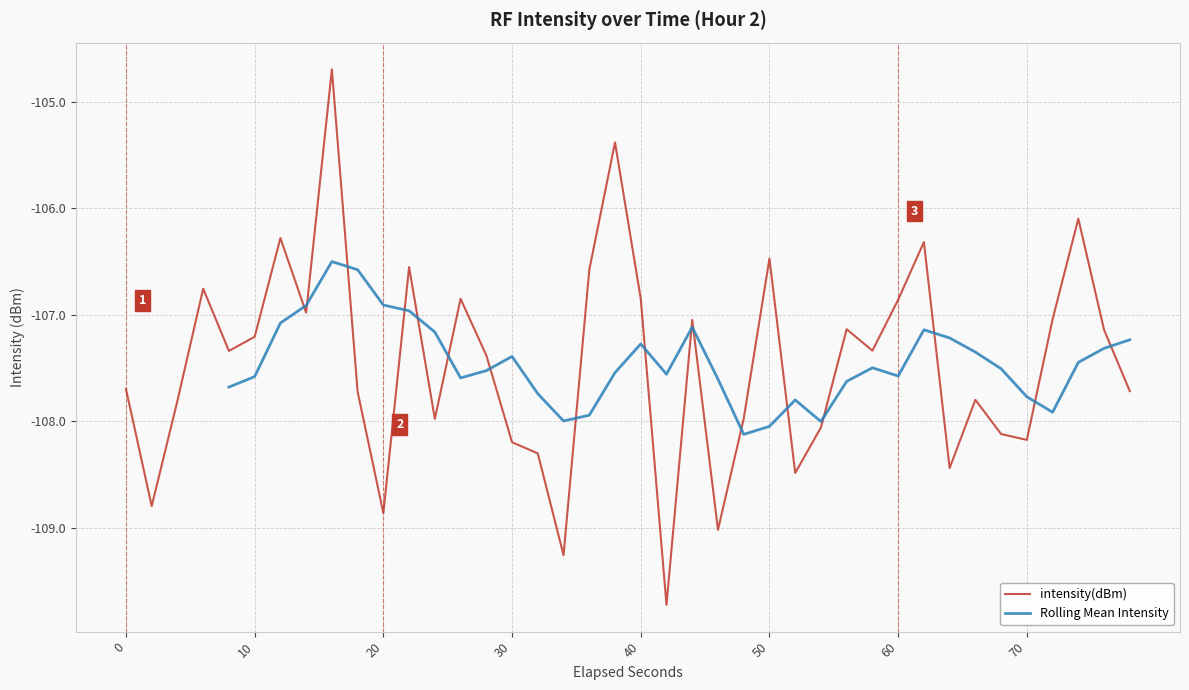

What is the highest value of the intensity(dBm) series?

-104.7